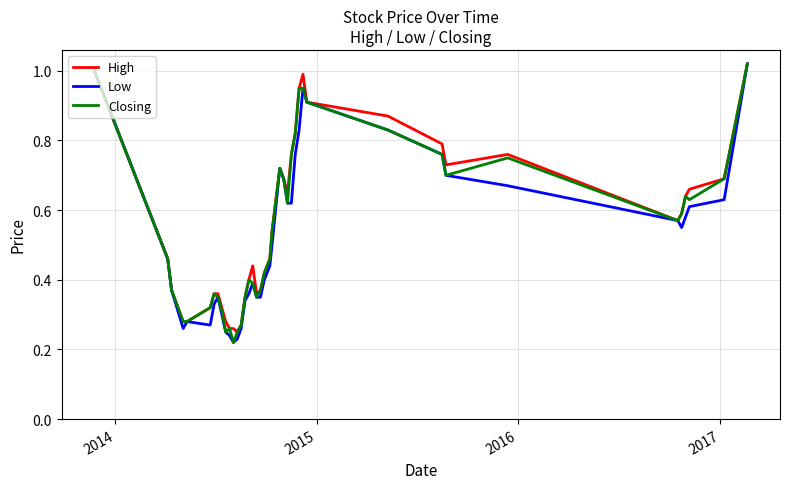

What are all the series names shown in the legend?

High, Low, Closing